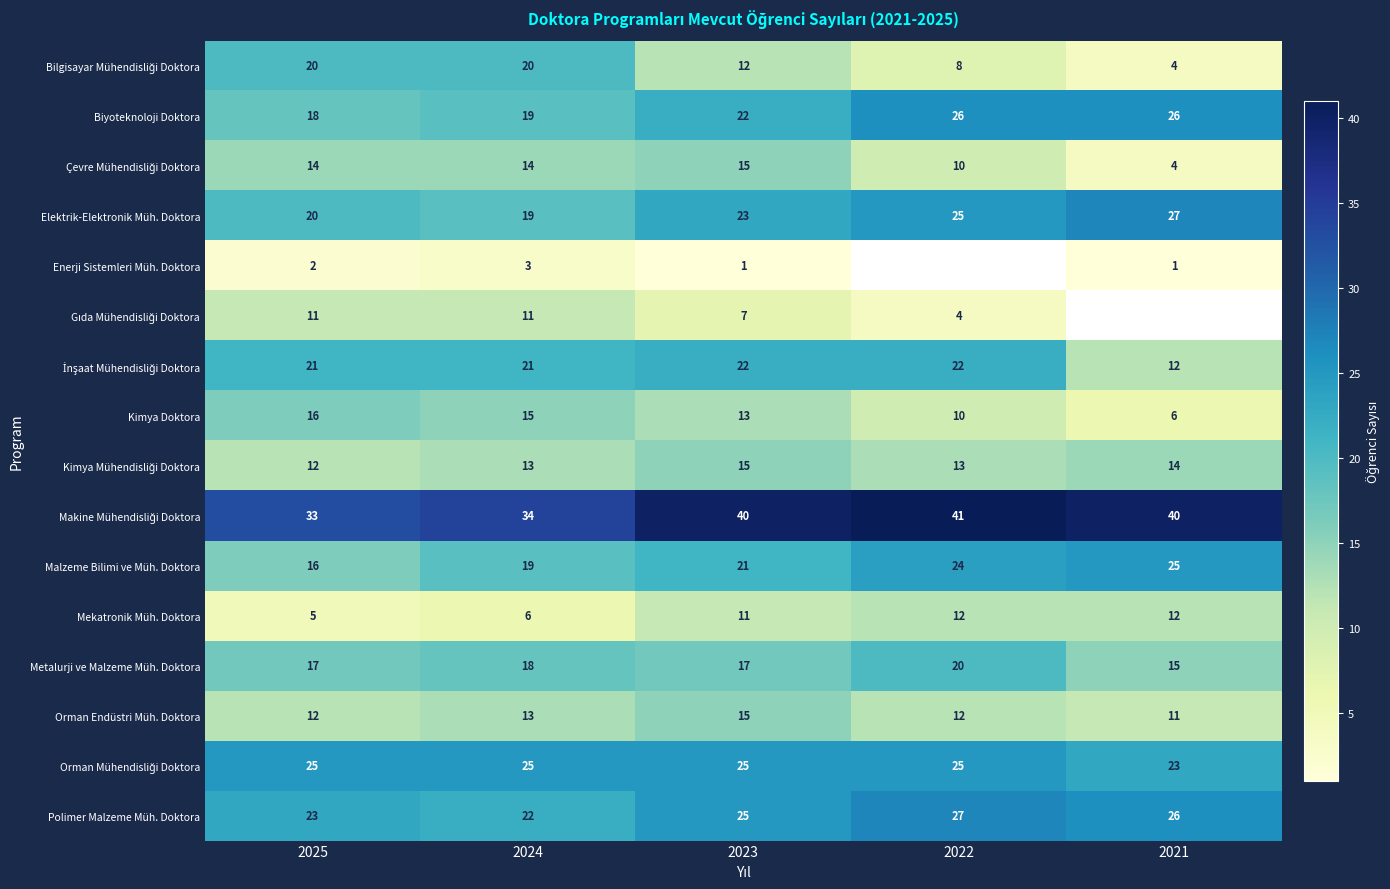

What is the maximum value for Orman Endüstri Müh. Doktora?

15